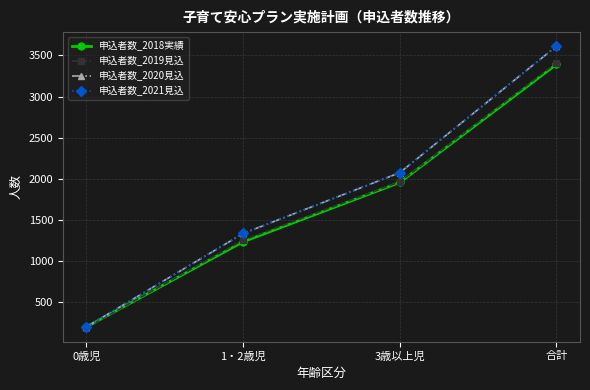

At which category does the chart reach its minimum across all series?

0歳児